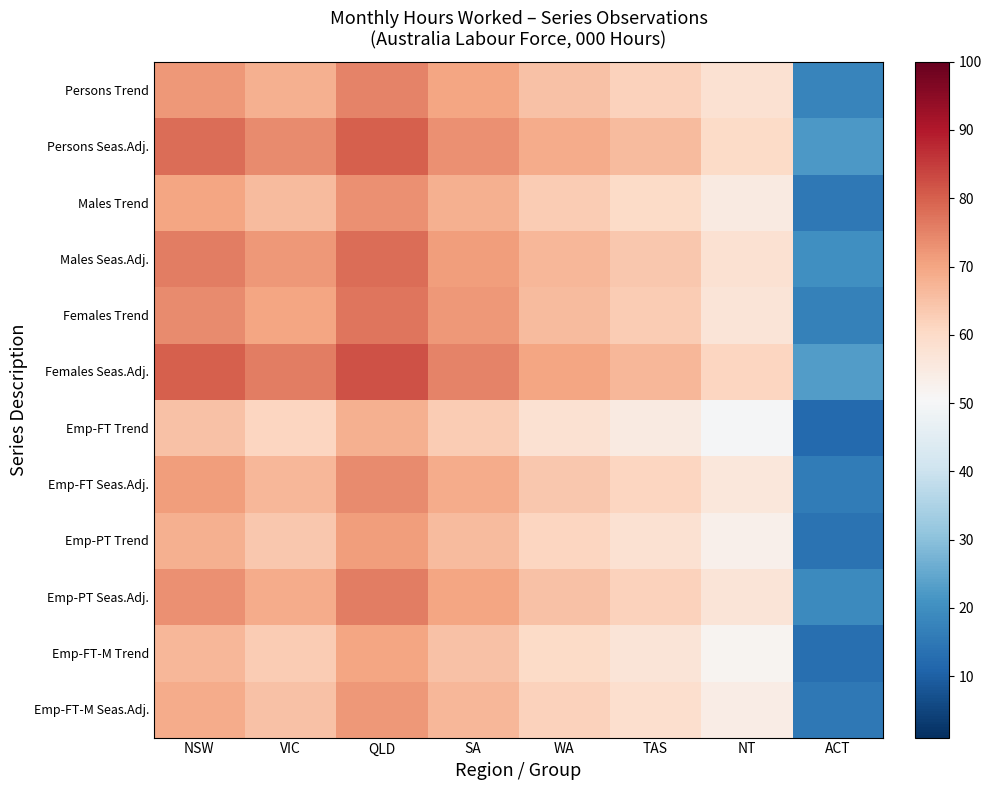

Rank the series by their maximum value, from highest to lowest.

Females Seas.Adj., Persons Seas.Adj., Males Seas.Adj., Females Trend, Emp-PT Seas.Adj., Persons Trend, Emp-FT Seas.Adj., Males Trend, Emp-FT-M Seas.Adj., Emp-PT Trend, Emp-FT-M Trend, Emp-FT Trend